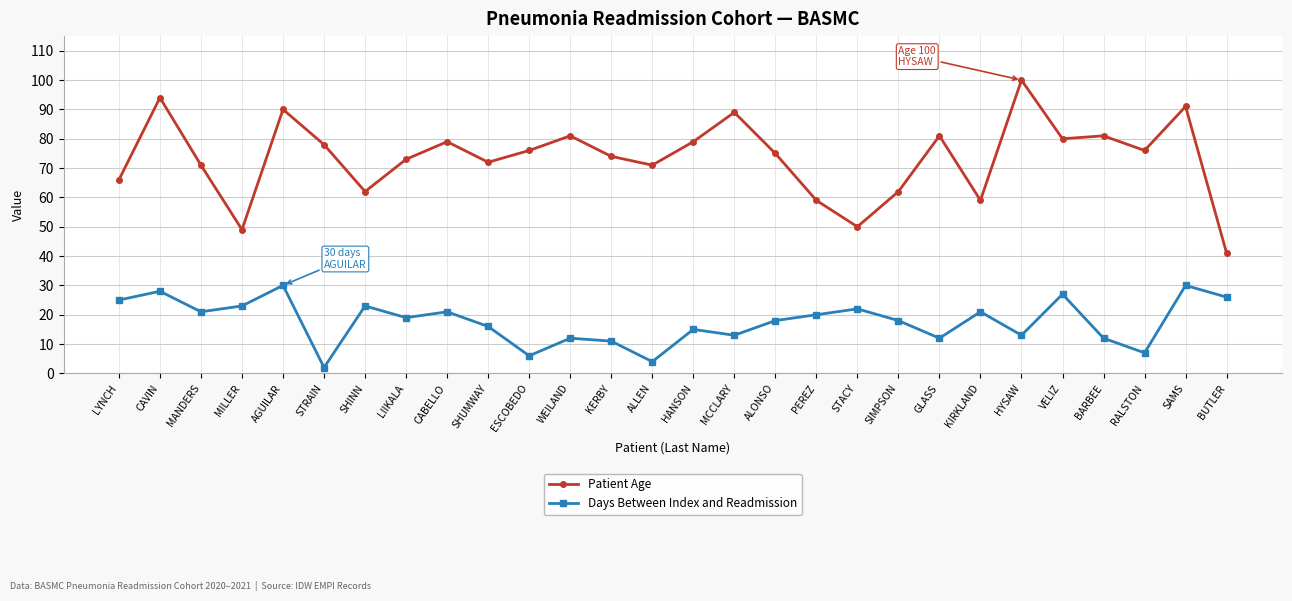

Which series has the largest range (max minus min)?

Patient Age